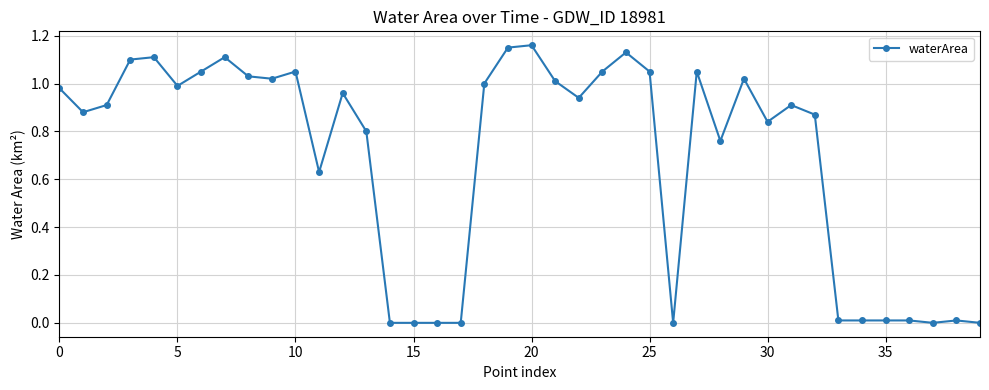

True or false: the data has more than 1 interior local peaks.

True